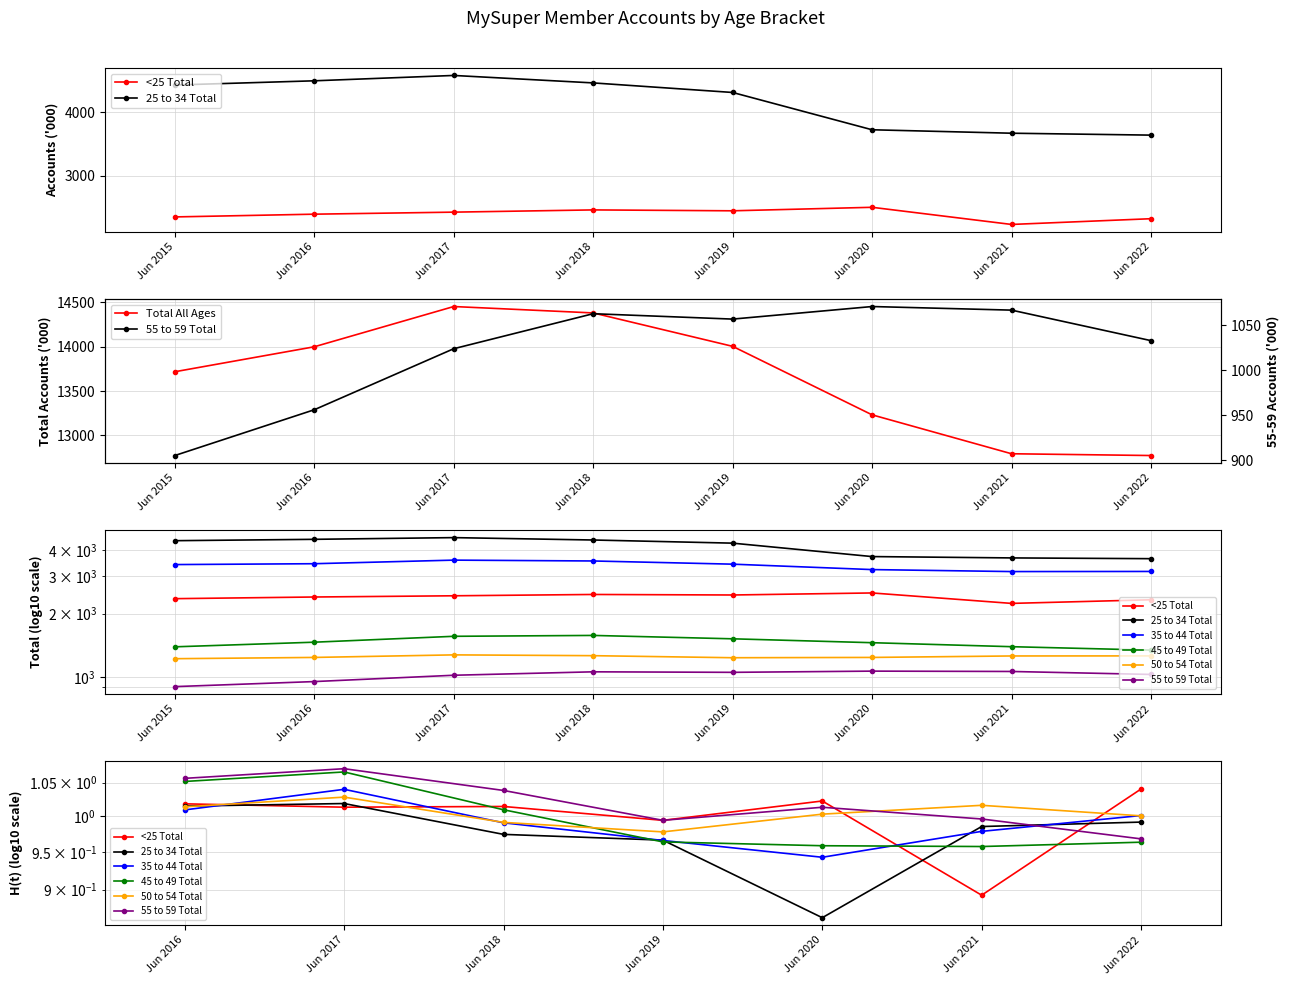

Count the number of data series in this chart.

6